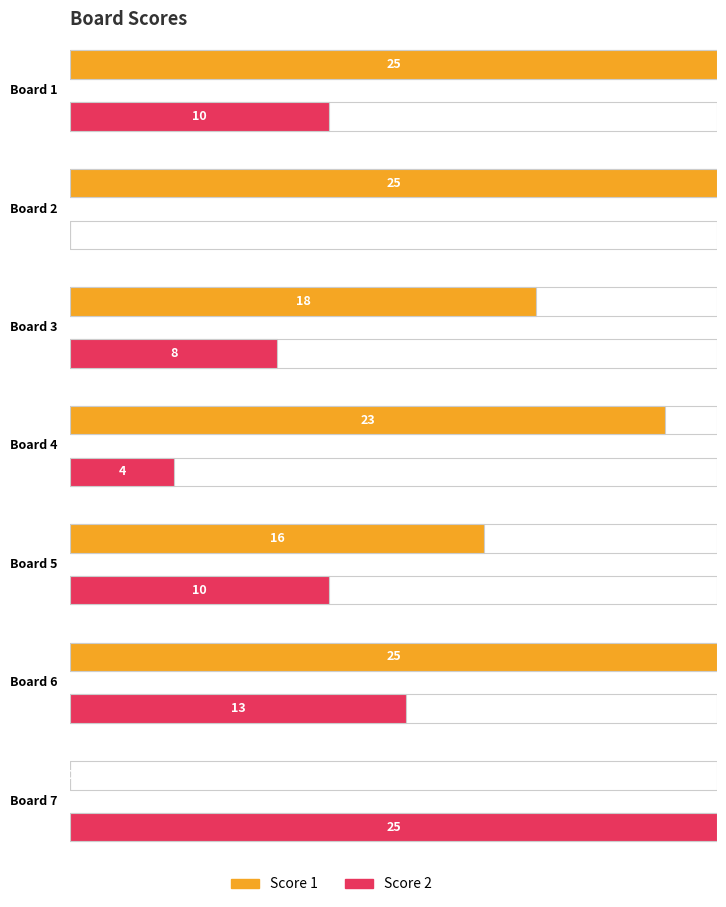

What is the total value across all series at Board 1?

35